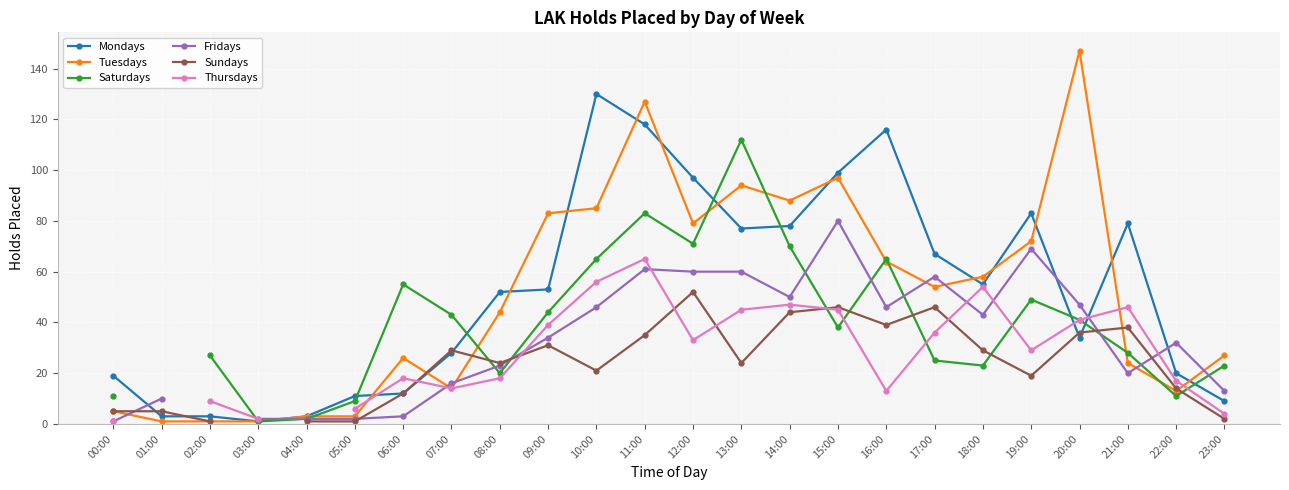

Which series ends up on top after the final intersection of Tuesdays and Thursdays?

Tuesdays